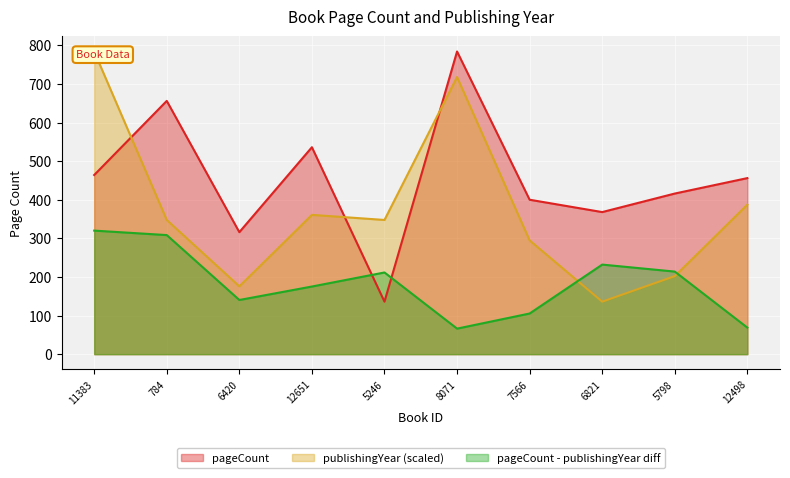

How many times do pageCount - publishingYear diff and pageCount cross each other?

2